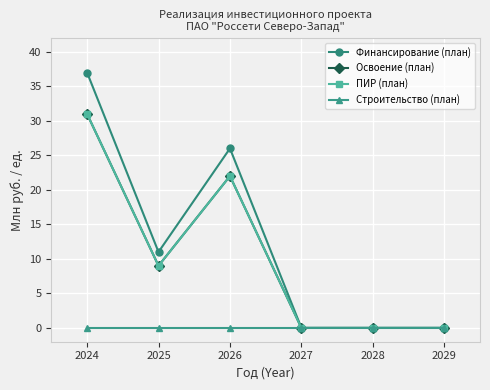

Count the Финансирование (план) values in the range 0 to 26.

5